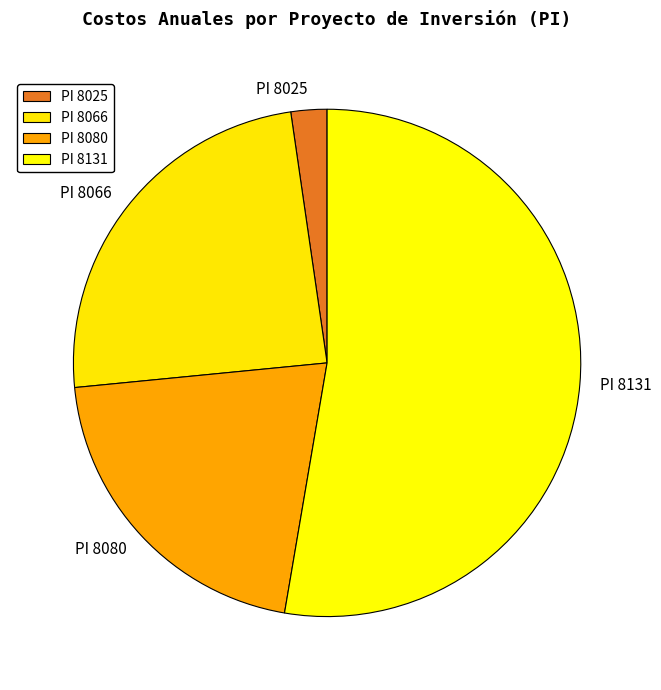

How many slices are in this pie chart?

4